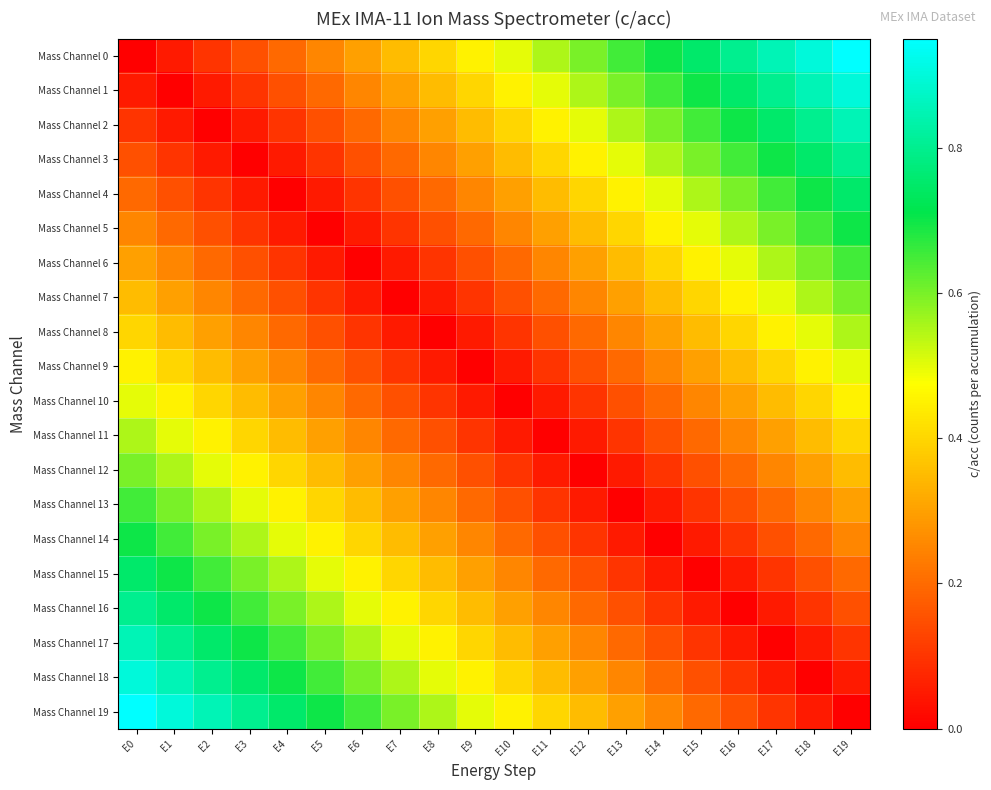

What is the total value across all series at E16?

7.1